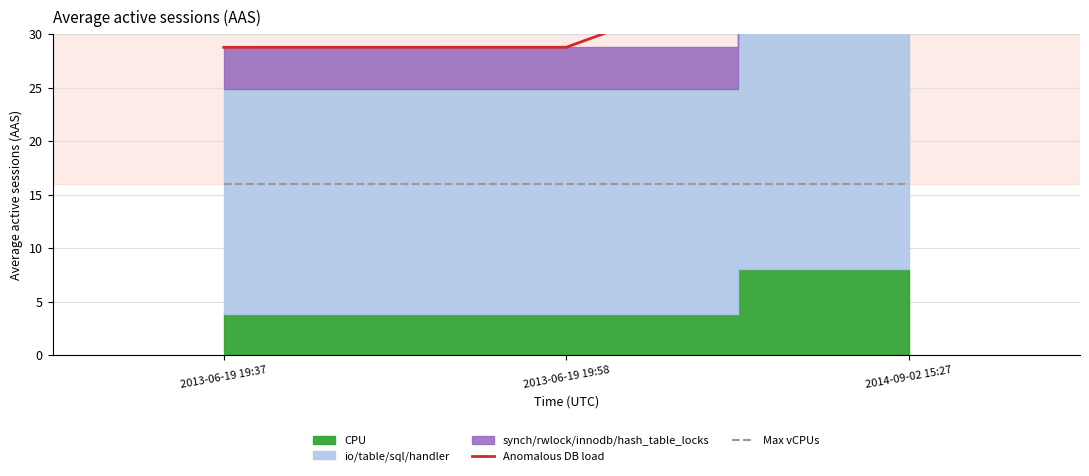

What is the average value of the Anomalous DB load series?

32.7